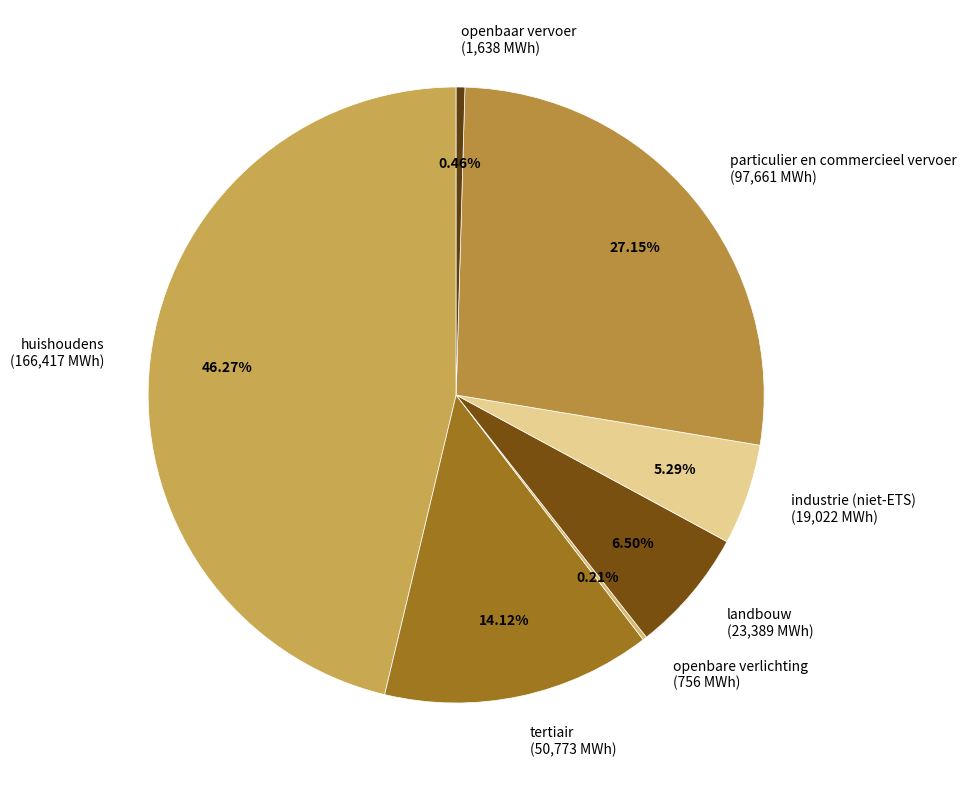

Do openbaar vervoer (1,638 MWh) and particulier en commercieel vervoer (97,661 MWh) together represent more than half of the pie?

No